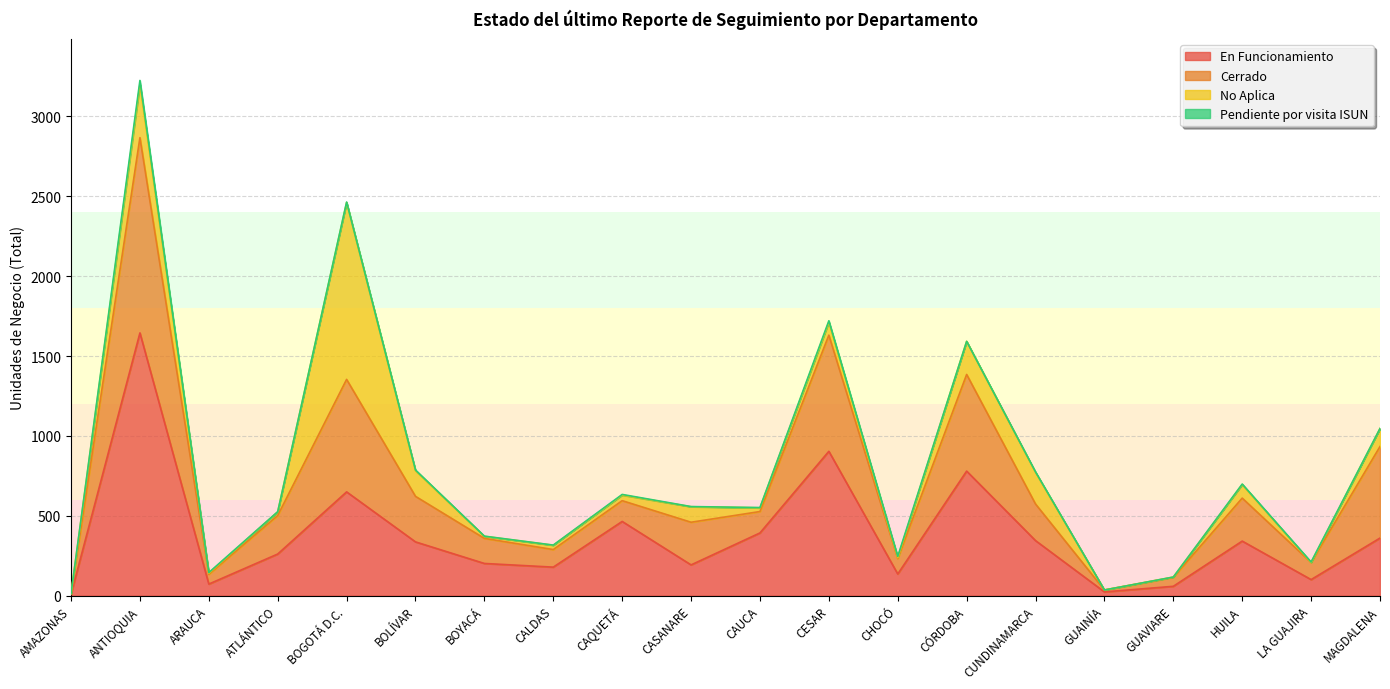

What is the value of the En Funcionamiento point at the 13th from the left?

136